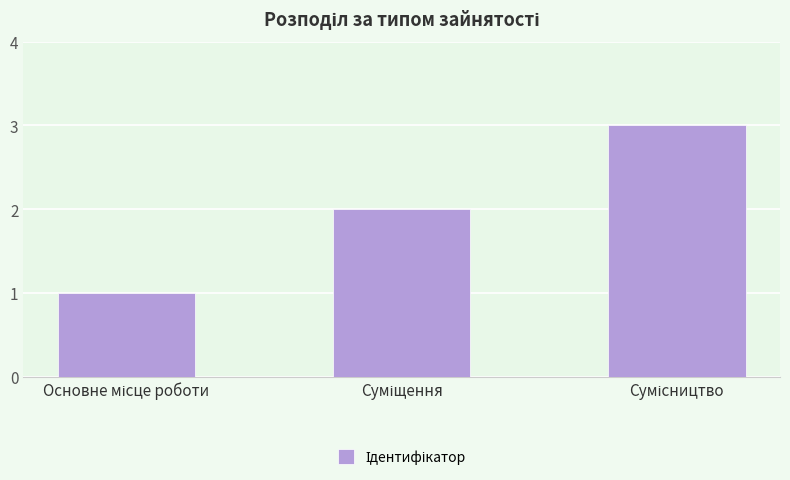

What is the greatest value displayed?

3